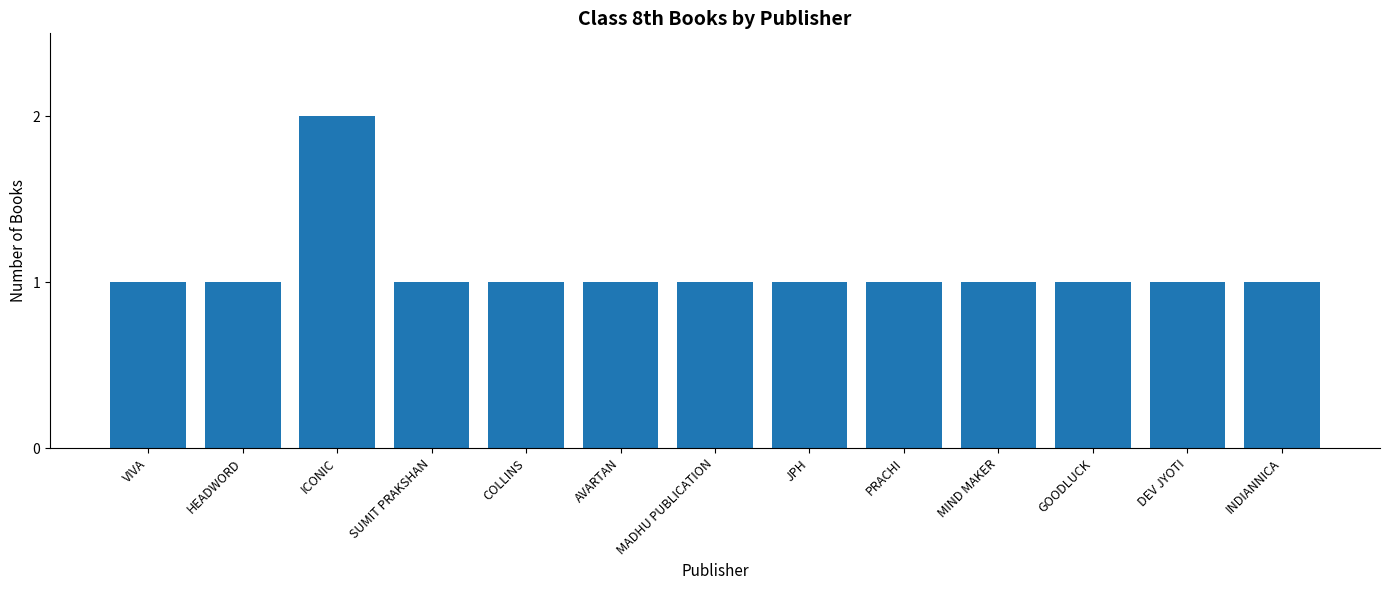

What is the ratio of the value at PRACHI to the value at JPH?

1.0